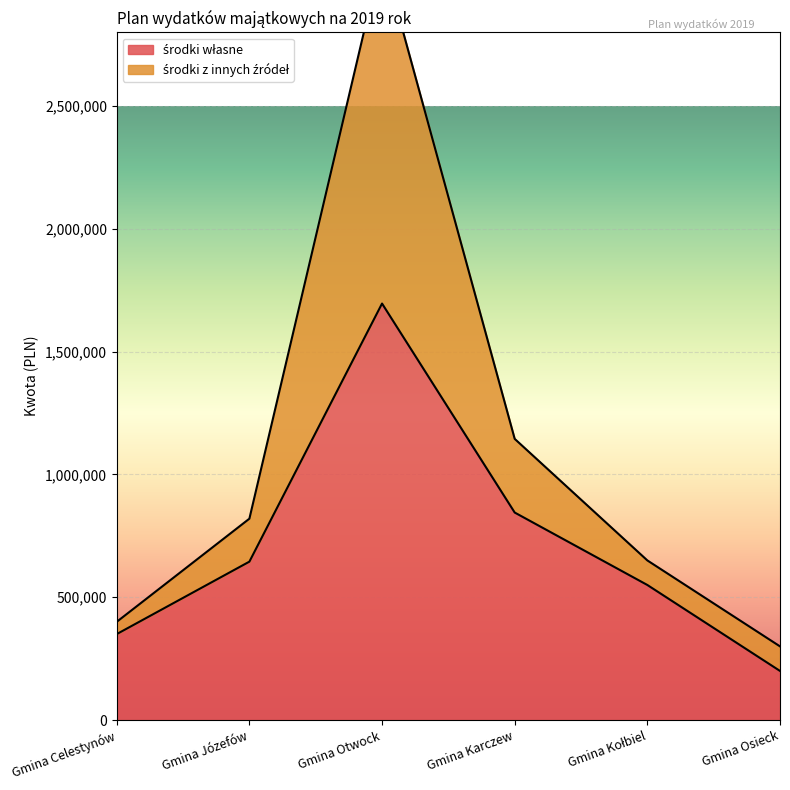

At which category does the chart reach its peak across all series?

Gmina Otwock